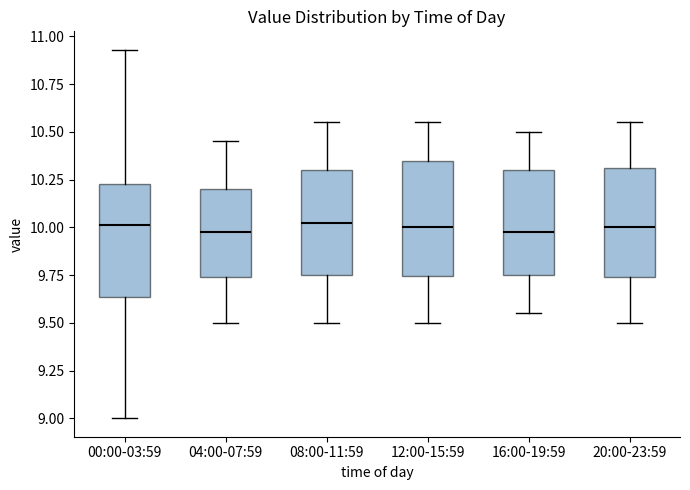

Where does the upper whisker of the box for 08:00-11:59 end on the y-axis? The values are not printed on the chart, so give them approximately, as read against the axis.

10.55